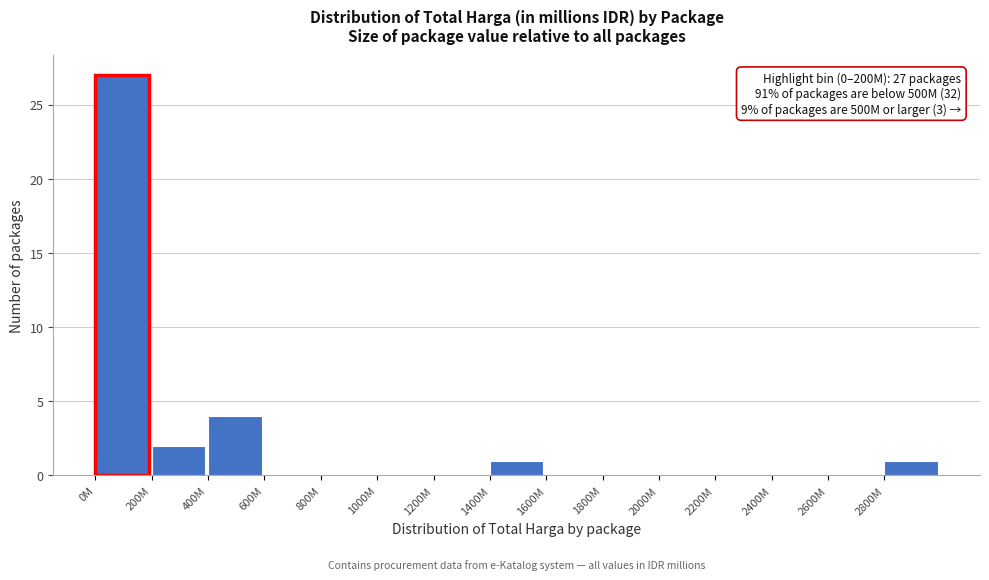

Reading right to left, transcribe all the data shown in this chart.

2800M=1	2600M=0	2400M=0	2200M=0	2000M=0	1800M=0	1600M=0	1400M=1	1200M=0	1000M=0	800M=0	600M=0	400M=4	200M=2	0M=27